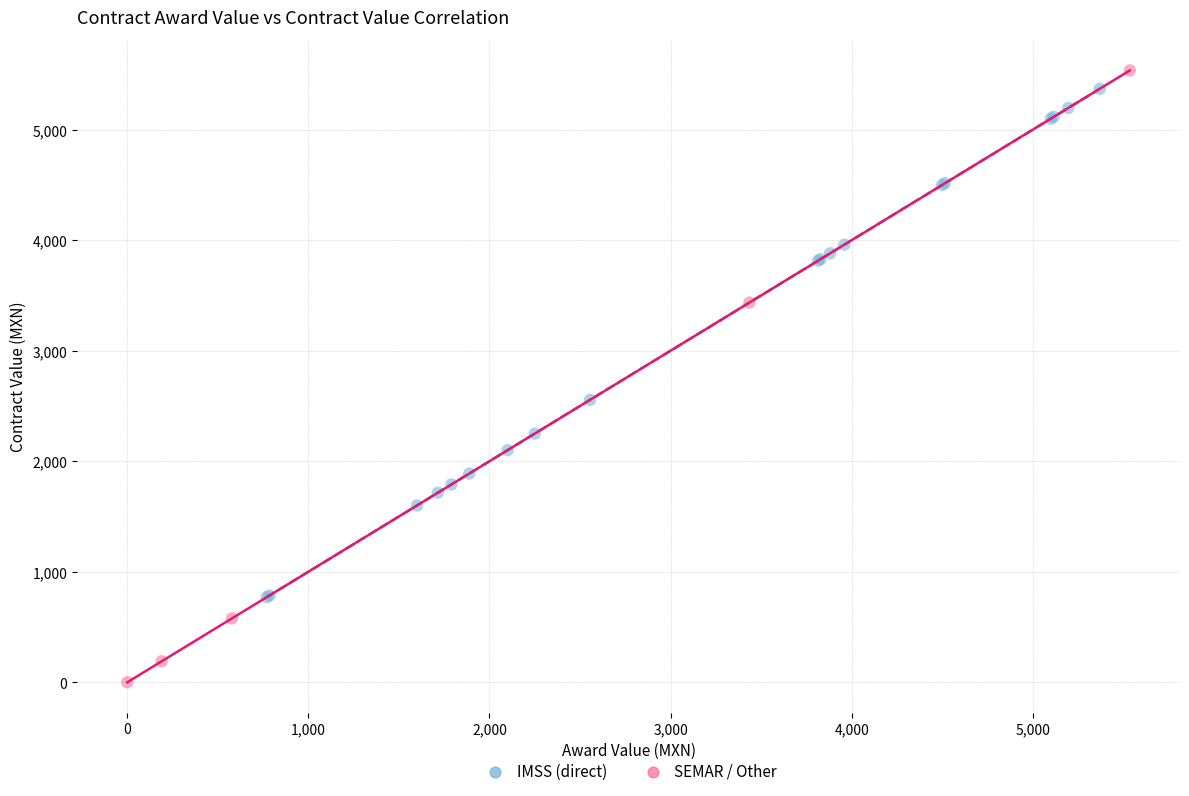

Which series contains the lowest Y value?

SEMAR / Other